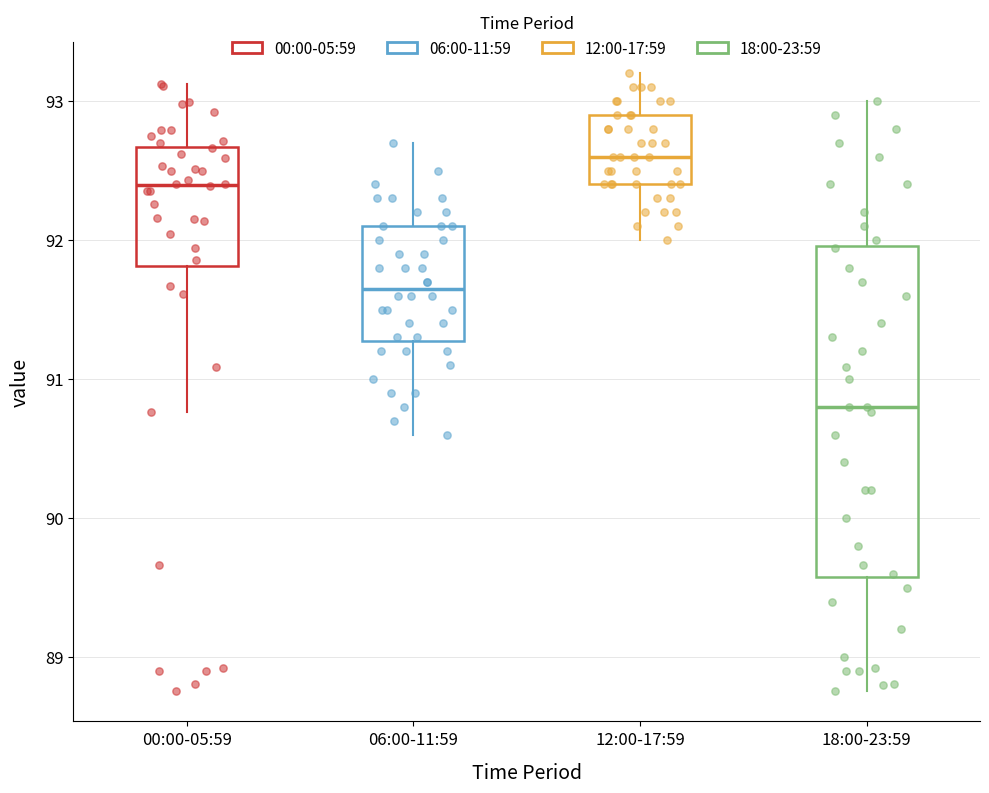

Where is the lower edge of the box for 06:00-11:59 on the y-axis? The values are not printed on the chart, so give them approximately, as read against the axis.

91.3